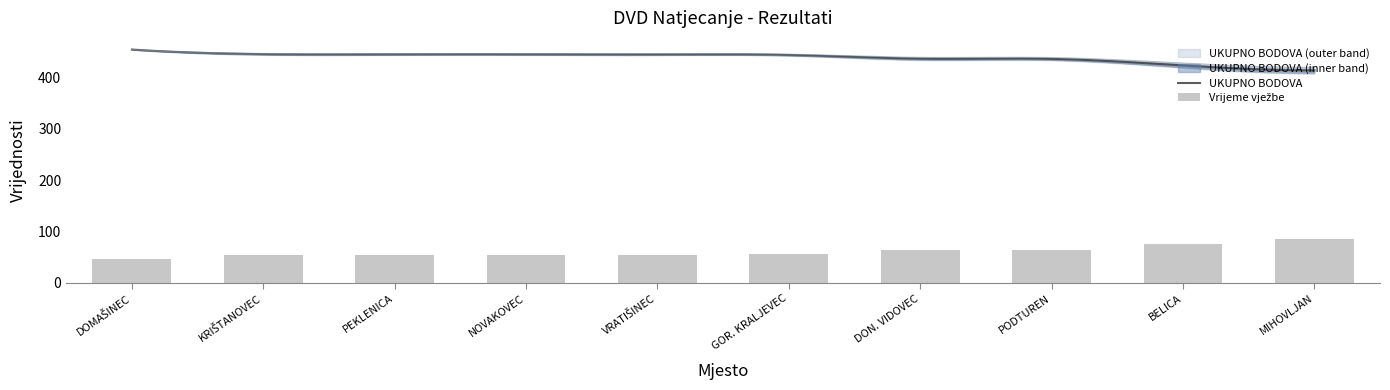

What is the value of the UKUPNO BODOVA bar at the 10th from the left?

413.8